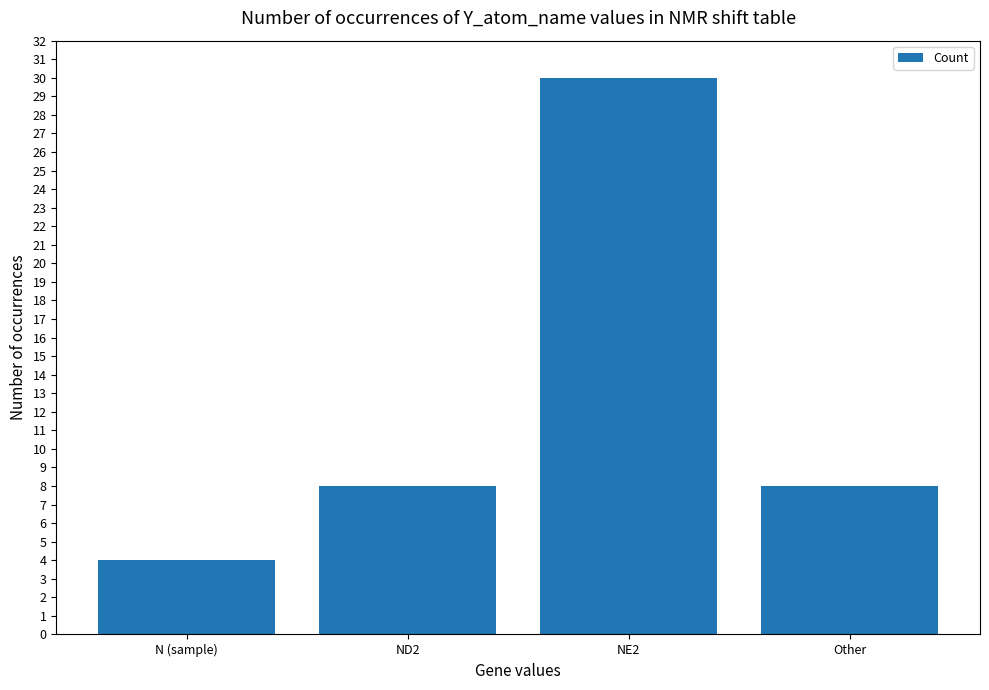

Reading right to left, list all the values displayed in this chart.

8	30	8	4